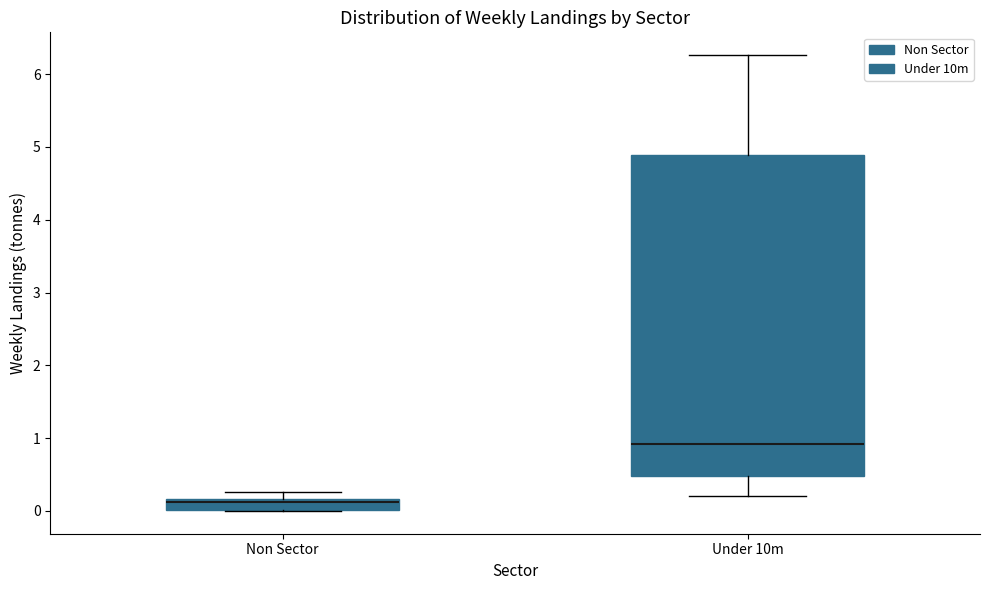

Where does the median line of the box for Under 10m sit on the y-axis? The values are not printed on the chart, so give them approximately, as read against the axis.

0.9